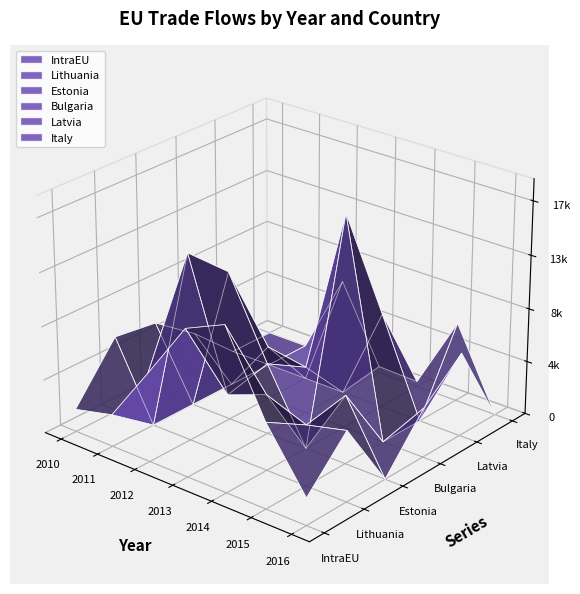

Reading left to right, transcribe all the data shown in this chart.

IntraEU: 1789	2533	6984	11550	12936	6708	2147
Lithuania: 5989	0	14716	4783	5969	4792	5564
Estonia: 5538	0	11769	5599	0	5411	0
Bulgaria: 3081	0	4230	3700	16888	0	3906
Latvia: 0	0	0	0	7488	0	6598
Italy: 0	0	6478	498	395	6288	0